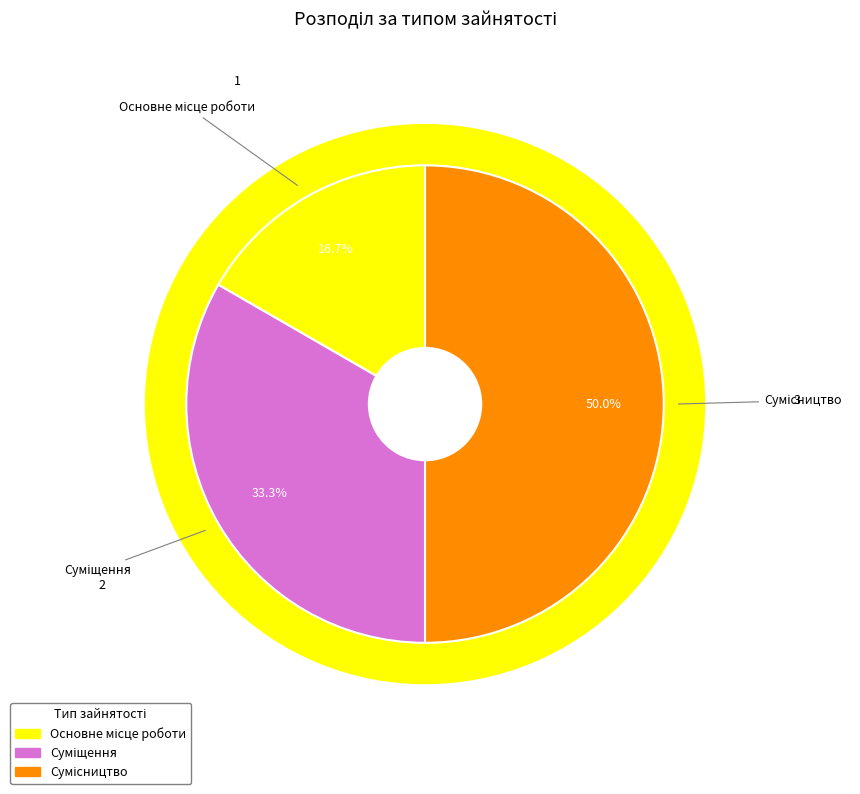

What percentage is the Сумісництво slice, to the nearest percent?

50%